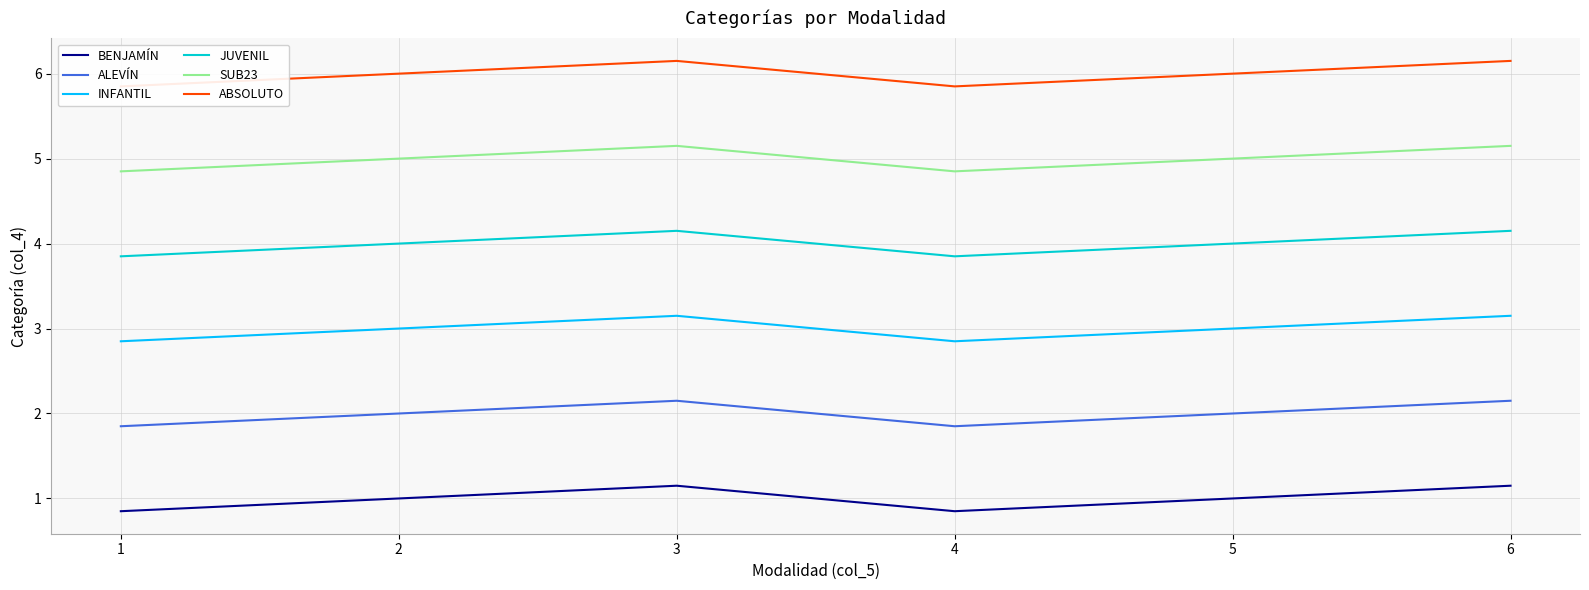

The BENJAMÍN series shows 0.5 at 6. True or false?

False